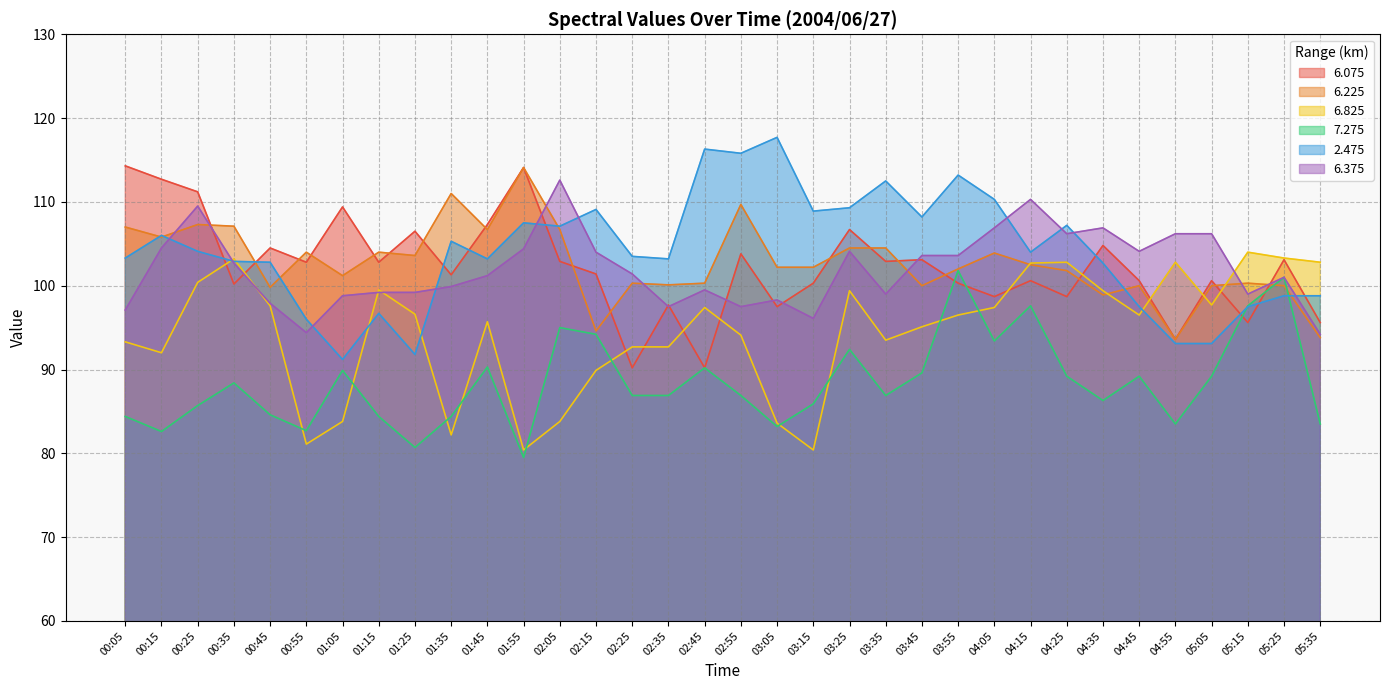

Read the 2.475 value at 05:35.

98.8